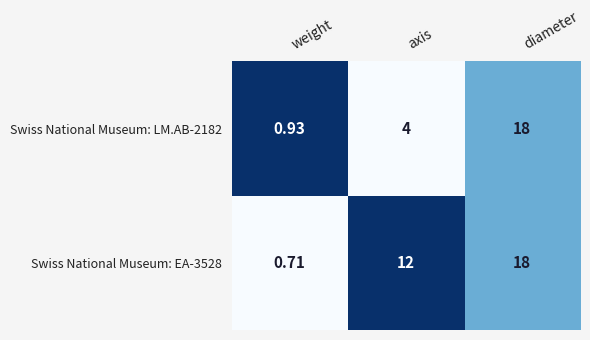

Which category has the highest value in the Swiss National Museum: LM.AB-2182 series?

diameter